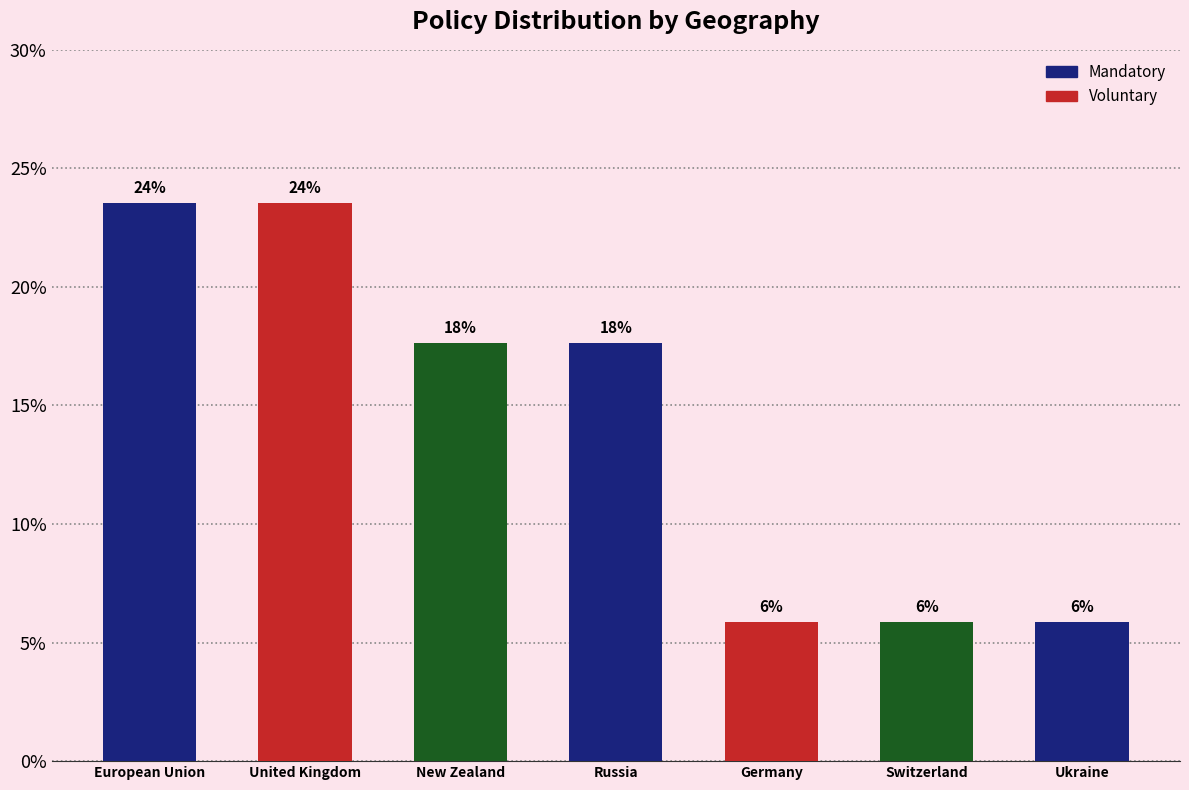

What is the label of the 6th bar from the right?

United Kingdom